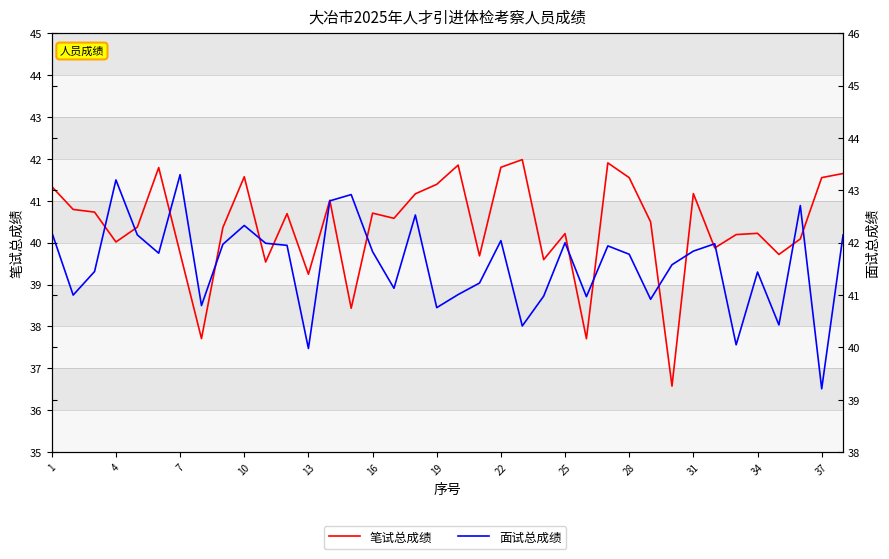

What is the difference between the second highest and second lowest values in the 面试总成绩 series?

3.2